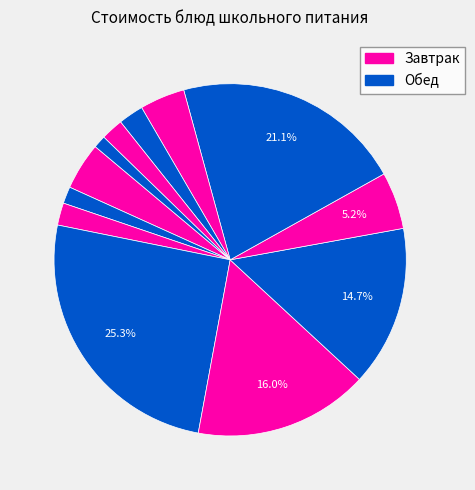

How many slices are in this pie chart?

12